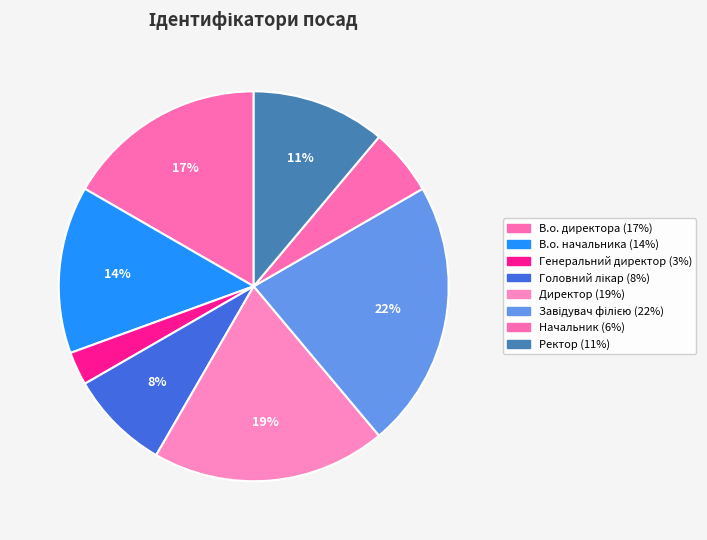

To the nearest percent, what is the difference between the Директор and Головний лікар slice percentages?

11%